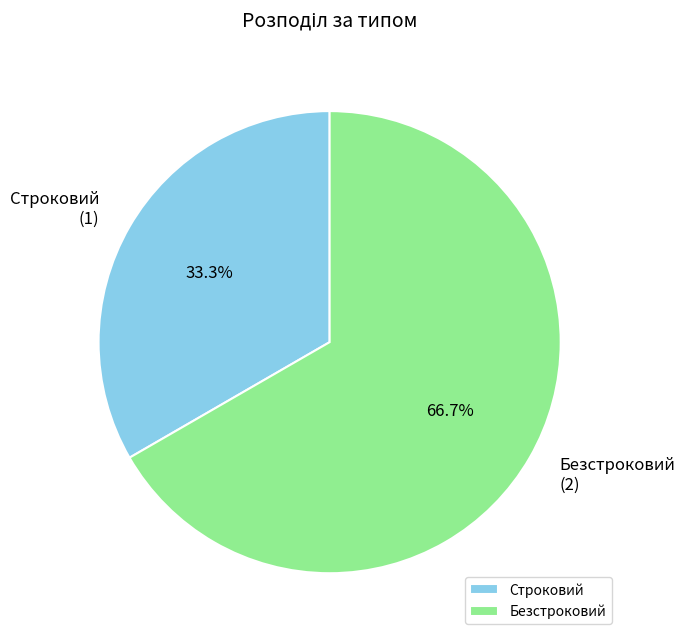

Which slice is the smallest?

Строковий